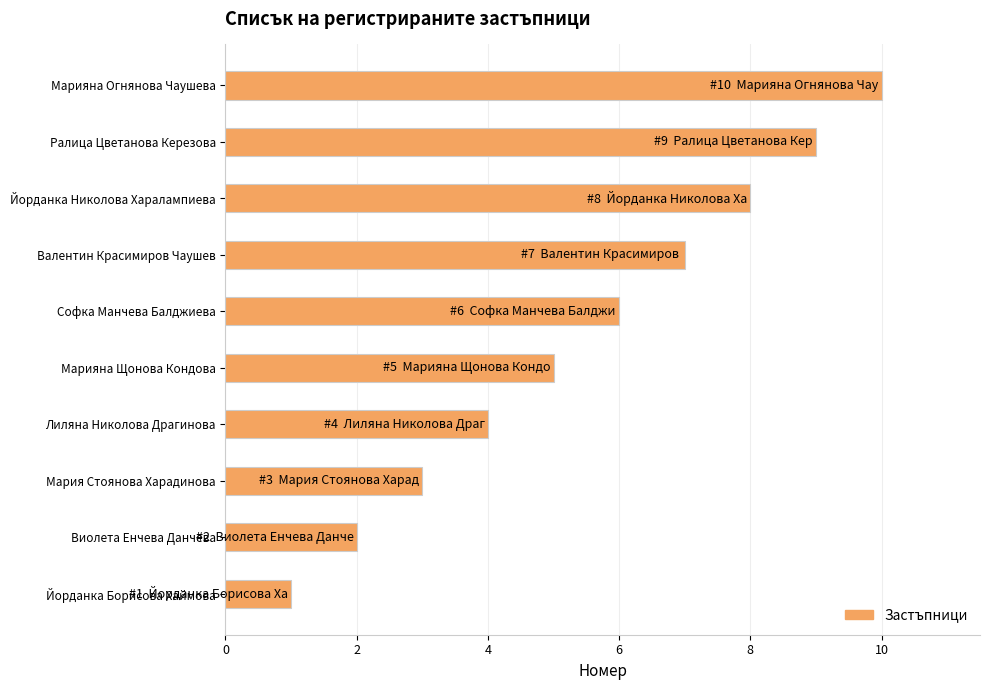

Rank the categories by value from highest to lowest.

Марияна Огнянова Чаушева, Ралица Цветанова Керезова, Йорданка Николова Харалампиева, Валентин Красимиров Чаушев, Софка Манчева Балджиева, Марияна Щонова Кондова, Лиляна Николова Драгинова, Мария Стоянова Харадинова, Виолета Енчева Данчева, Йорданка Борисова Хаймова